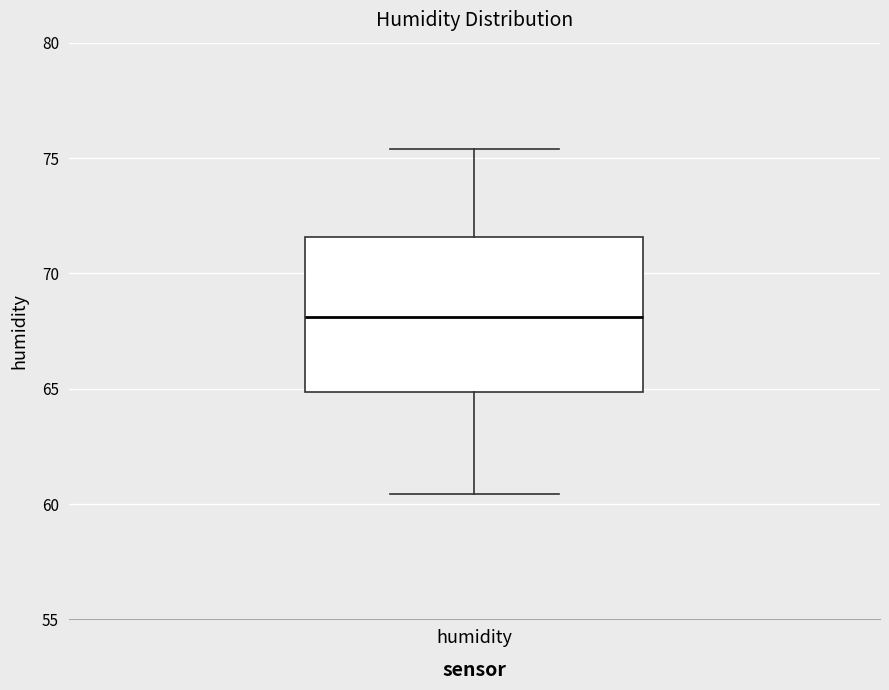

Transcribe this box plot: give where the median line is, the range the box spans, and where the two whiskers end, as read against the y-axis. The values are not printed on the chart, so give them approximately, as read against the axis.

median 68.0, box 65.0 to 71.5, whiskers 60.5 to 75.5